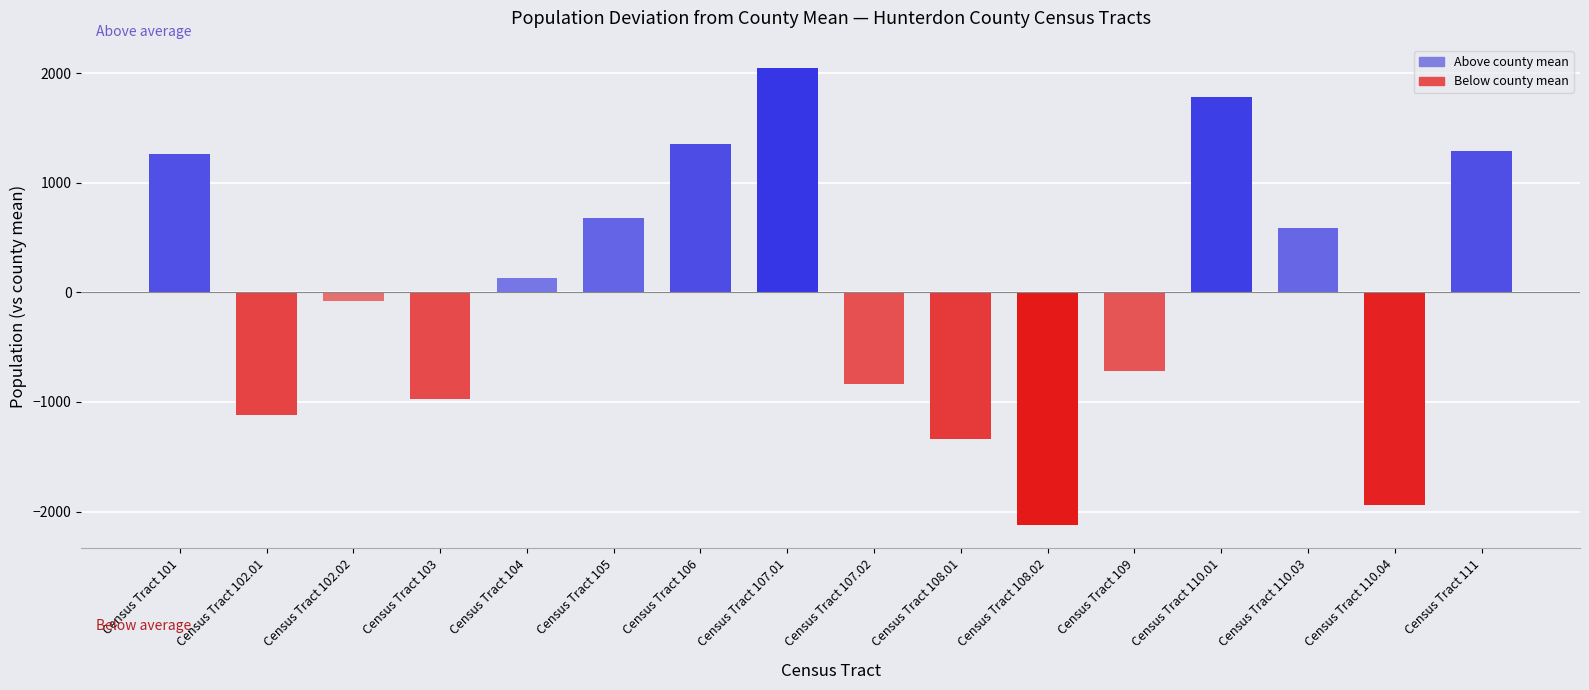

Which category has the lowest value across all series?

Census Tract 108.02